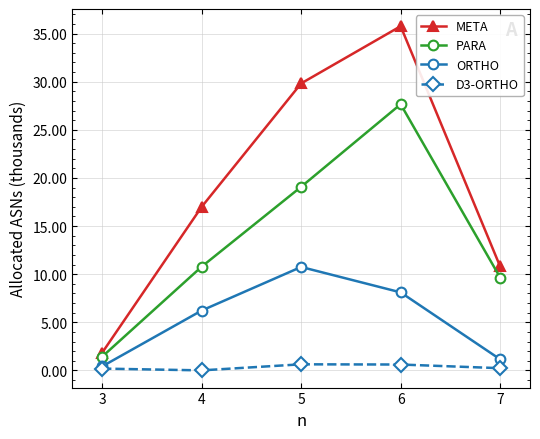

In META, how many points are higher than both neighbors (excluding endpoints)?

1